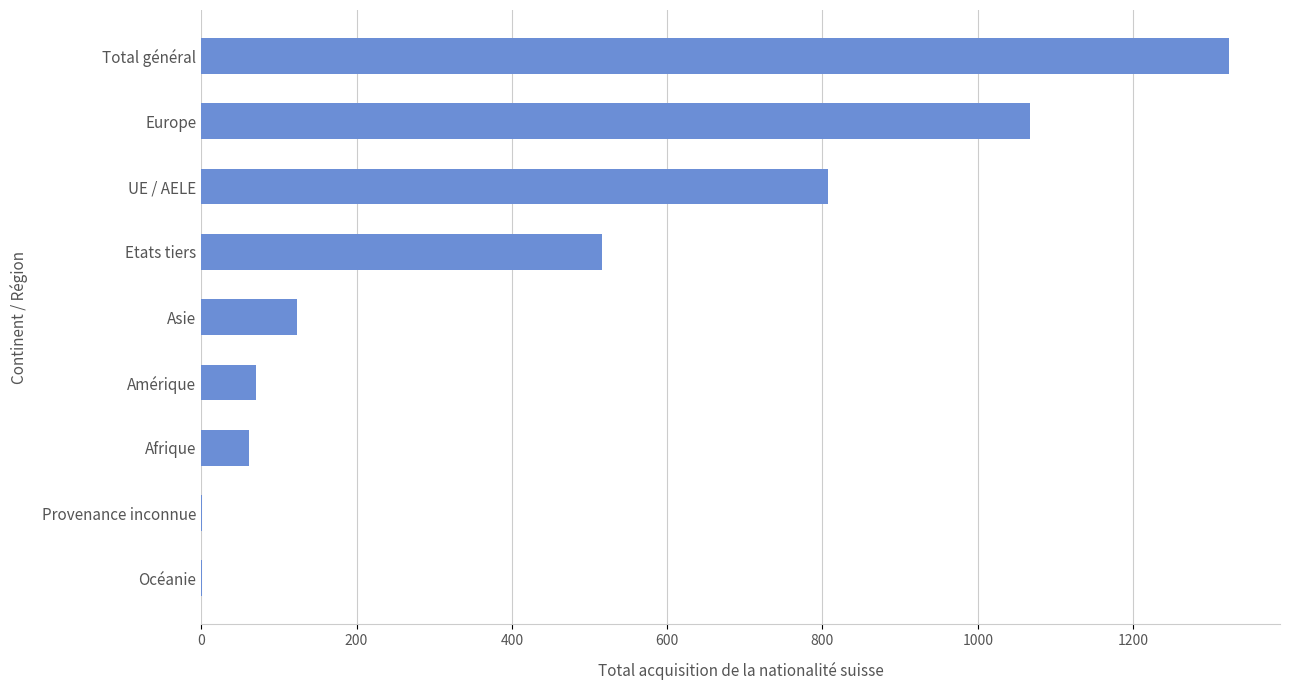

At which category does the chart reach its peak across all series?

Total général